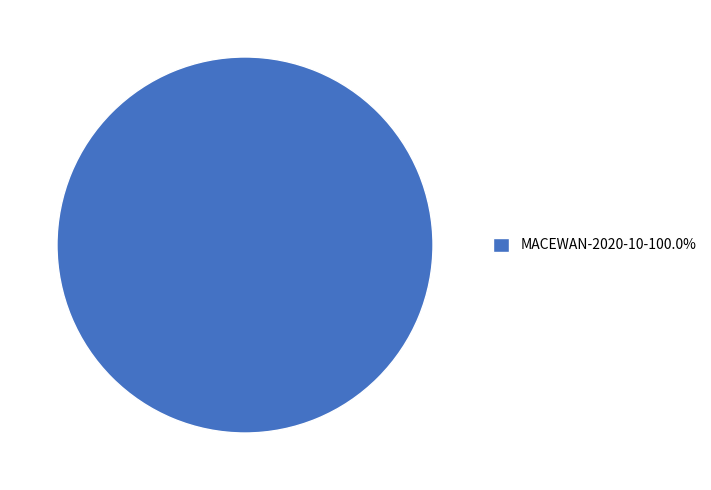

Does any single category account for the majority?

Yes